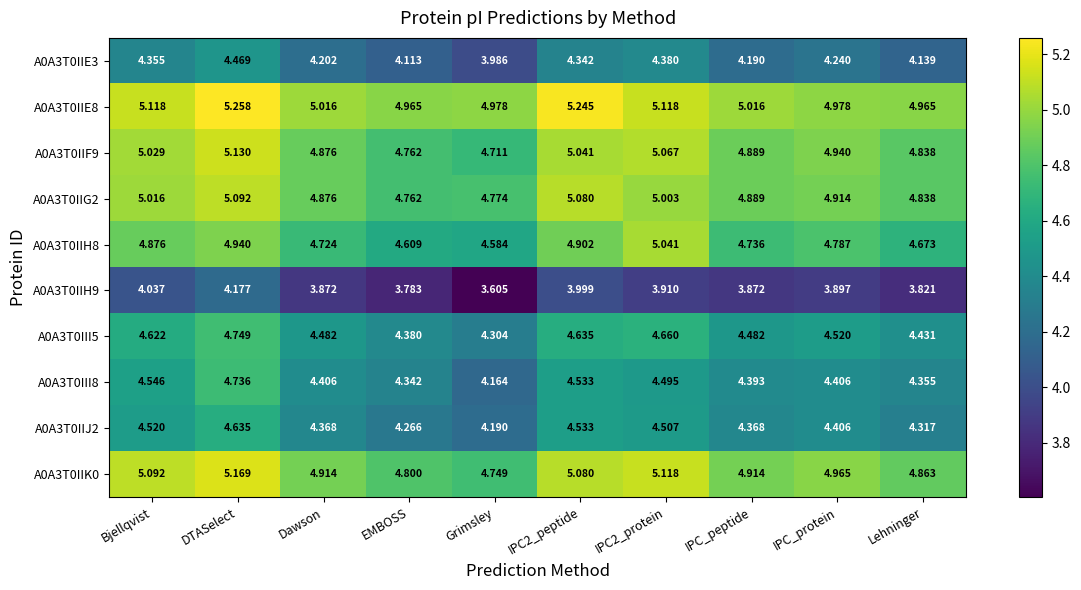

At which category is the sum across all series the highest?

DTASelect